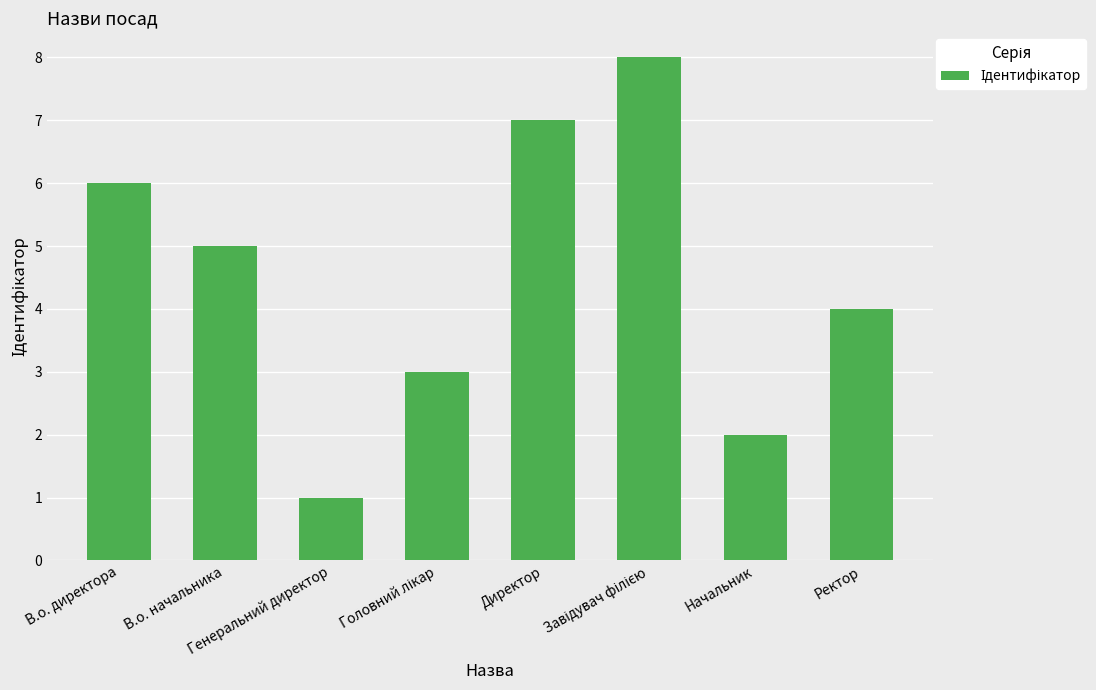

What is the sum of the values at Начальник and В.о. начальника?

7